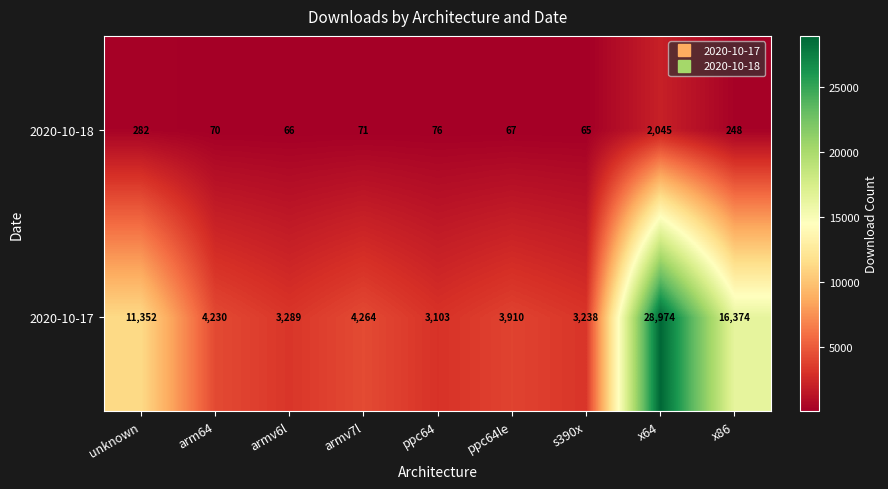

Which category has the highest value across all series?

x64